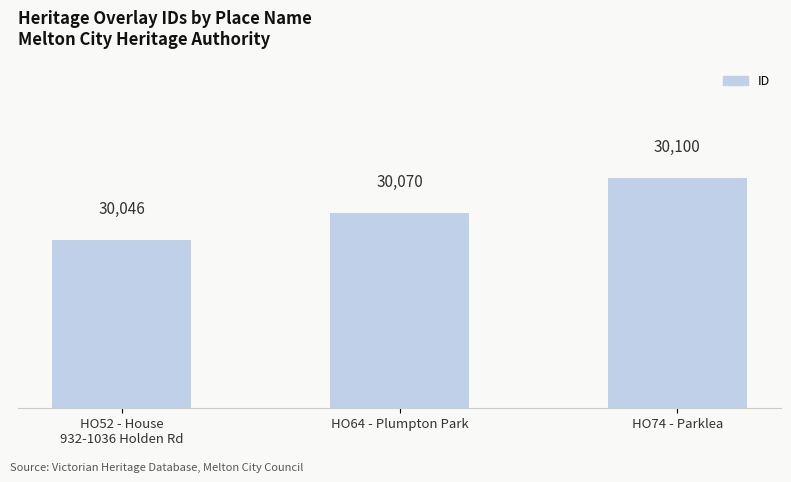

Approximately how many times larger is the value at HO74 - Parklea compared to HO64 - Plumpton Park?

1.0